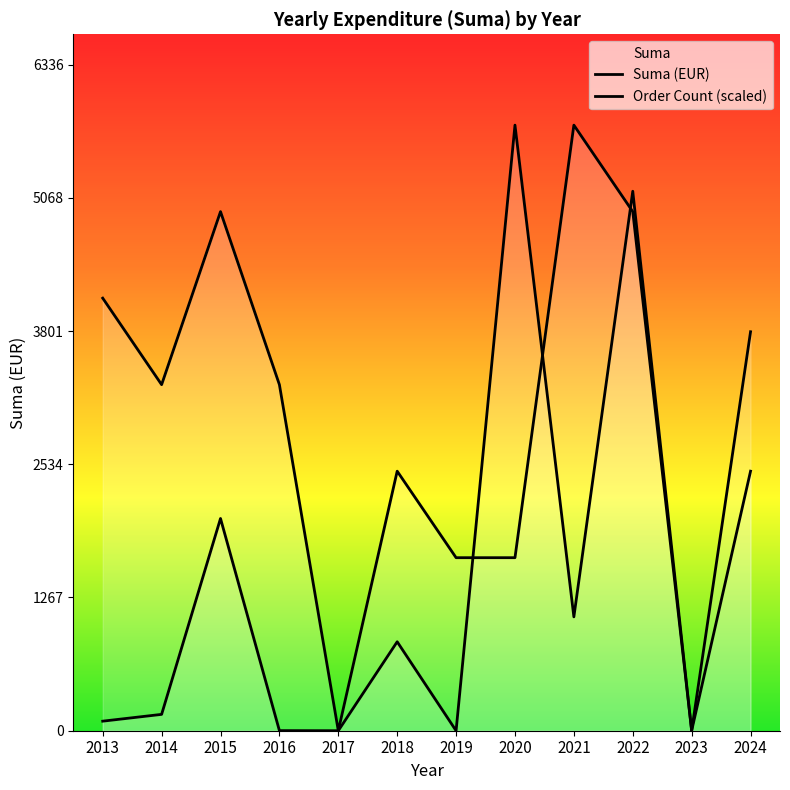

Does the chart display data point markers on the line(s)?

No